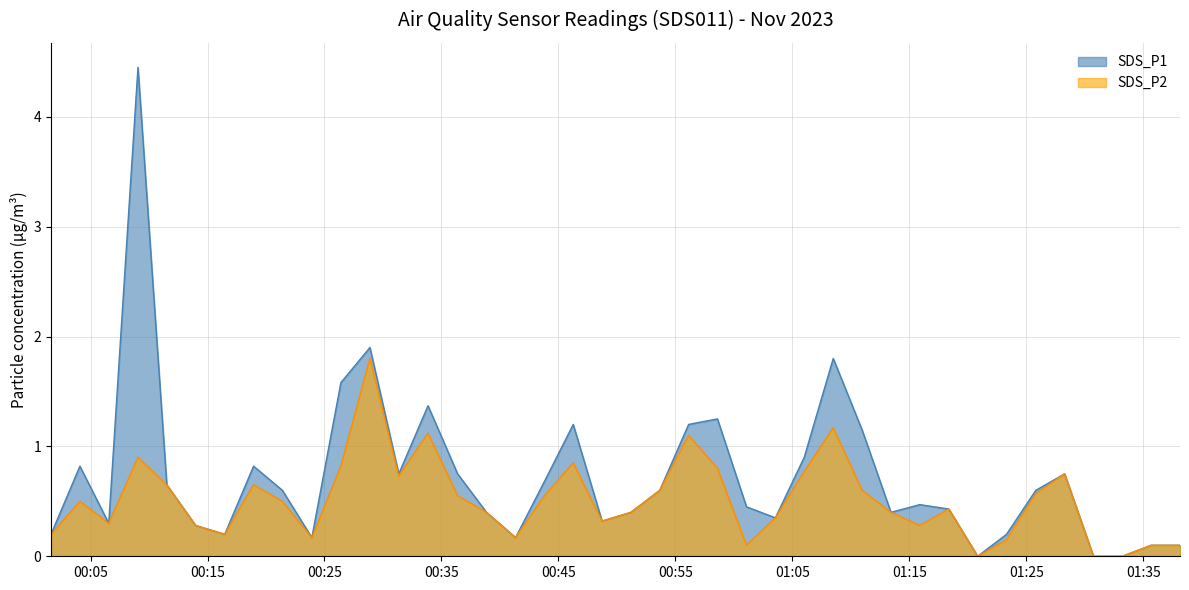

True or false: SDS_P1 and SDS_P2 cross at least once.

False